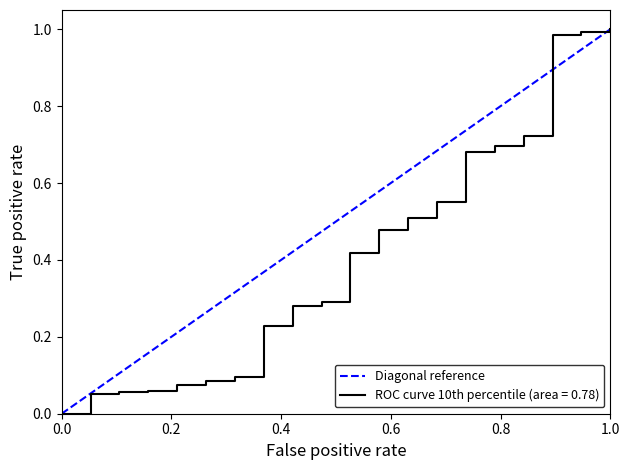

Is this an area chart (filled region under the line)?

No